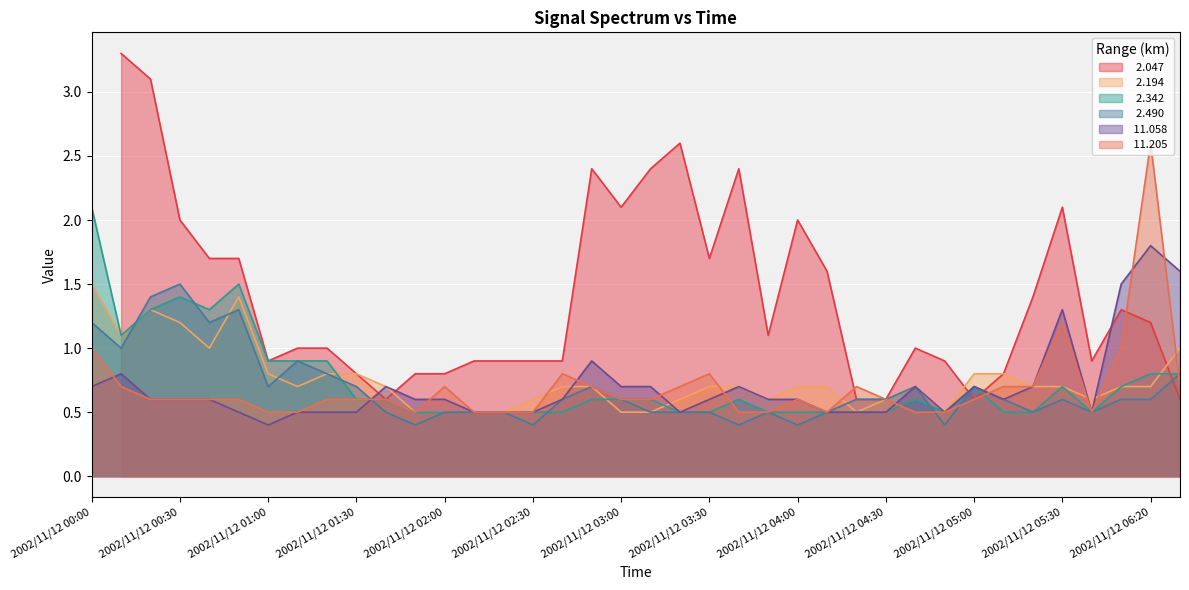

How many interior local valleys does the   2.194 series have?

7